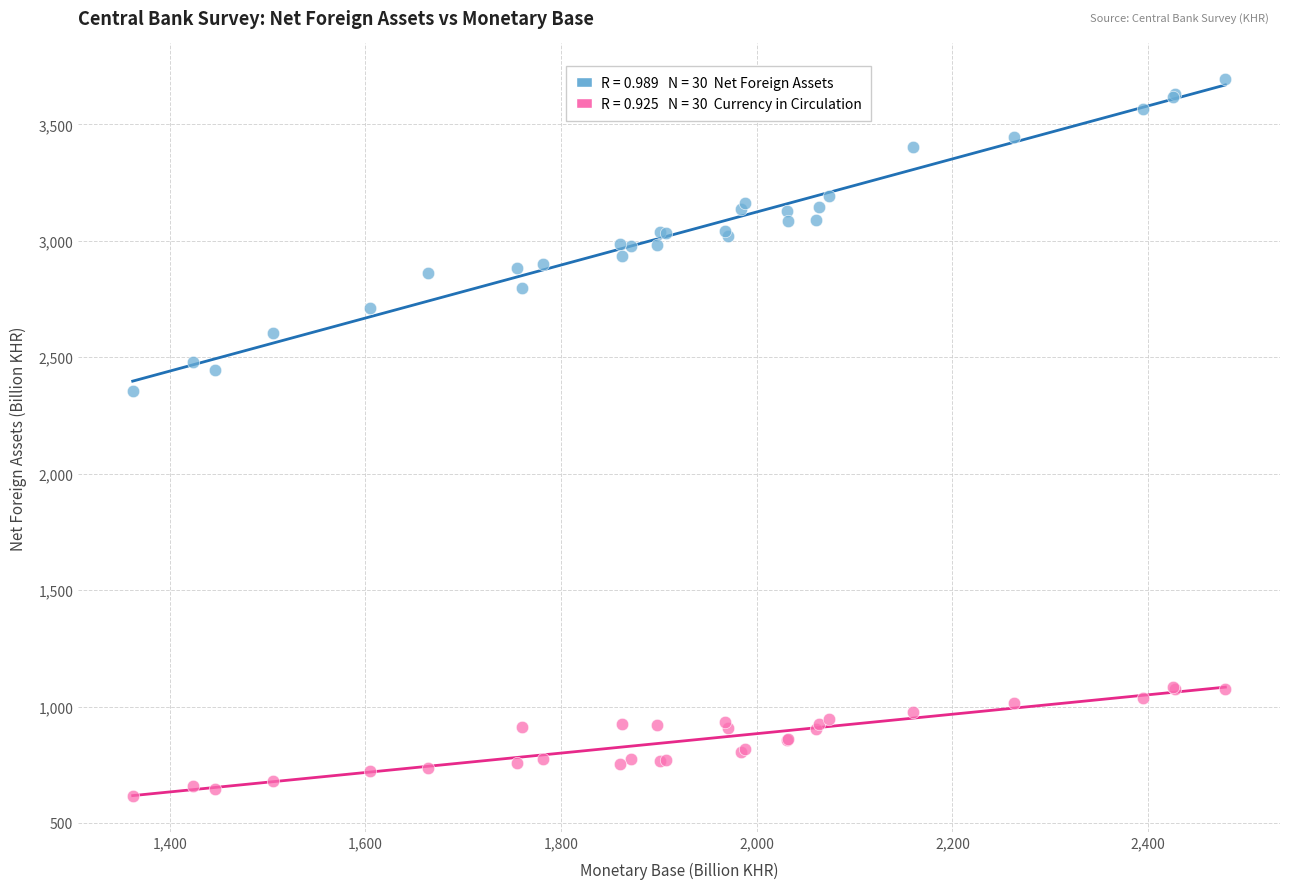

Across all series, what Y value is closest to 2154?

2353.7